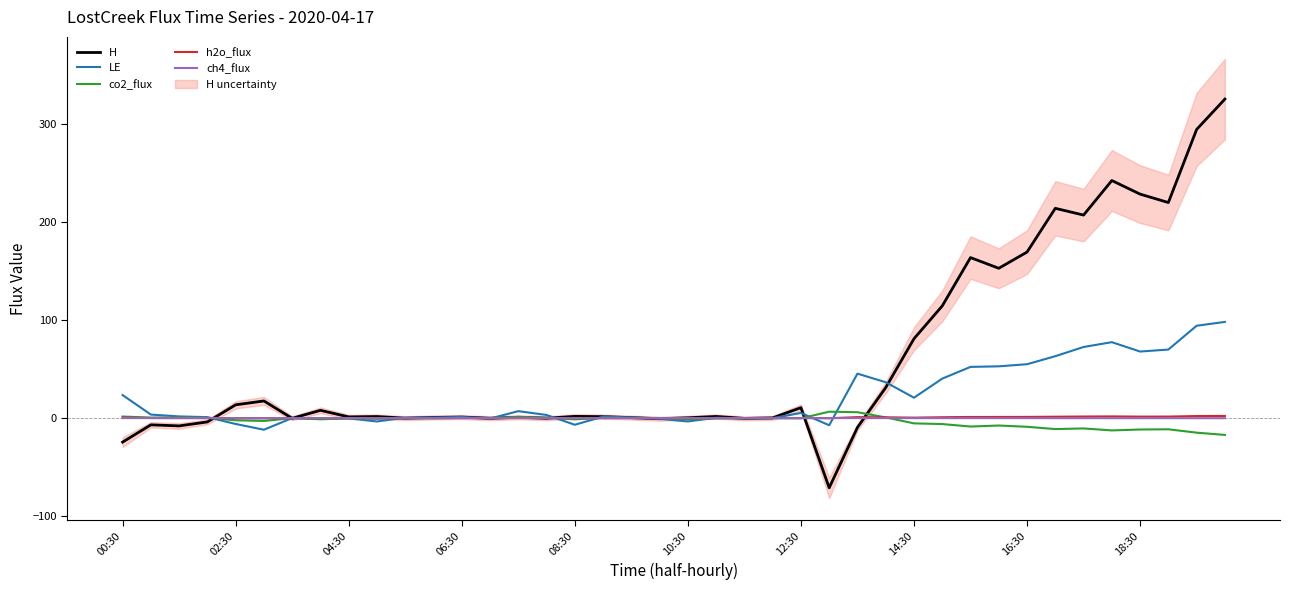

What is the sum of all LE values?

853.9